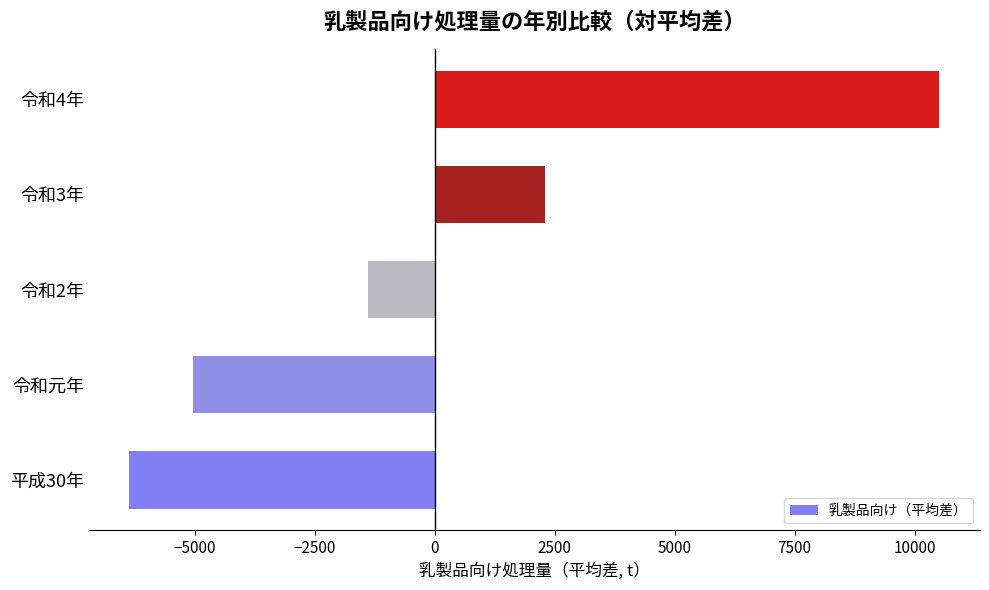

The value at 平成30年 is -3128.0. True or false?

False